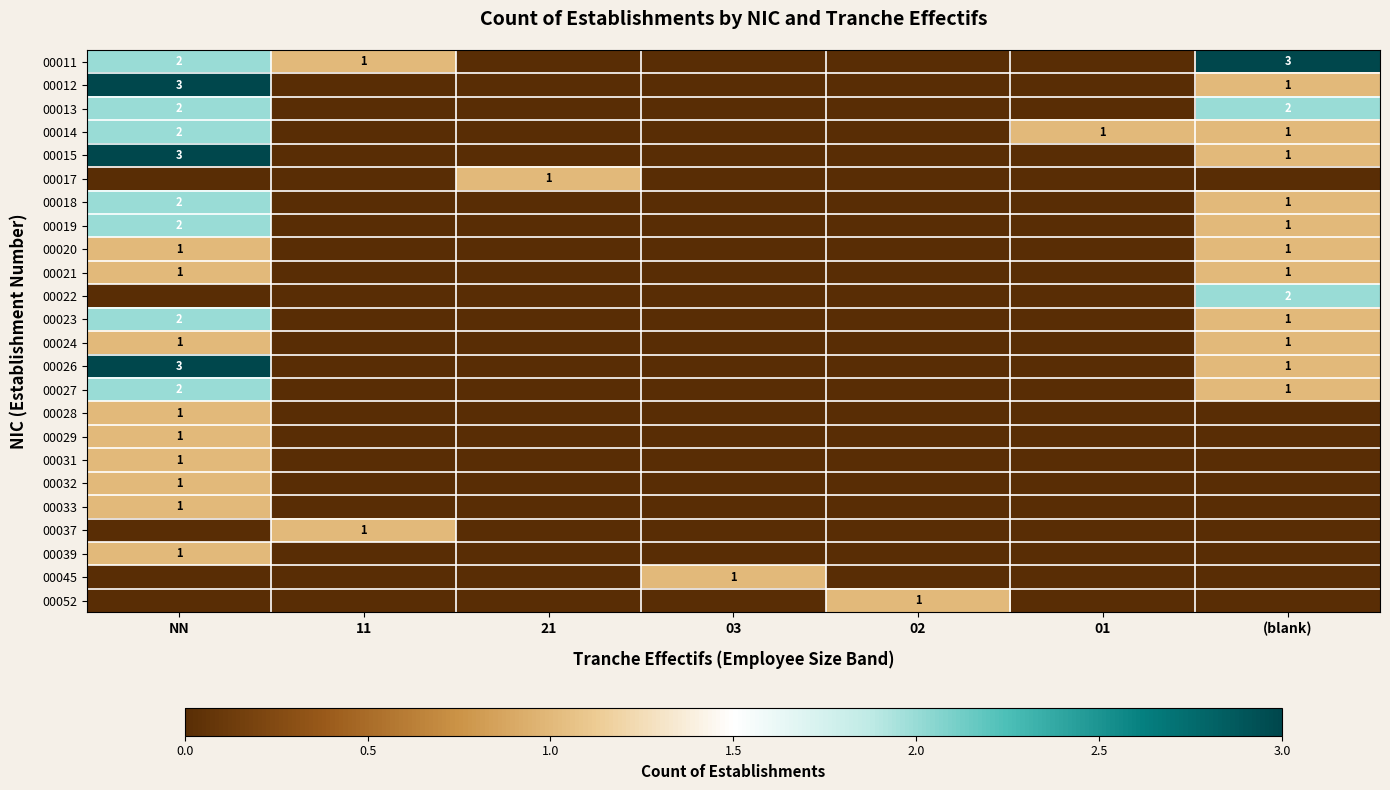

What is the difference between the highest and lowest values at 02?

1